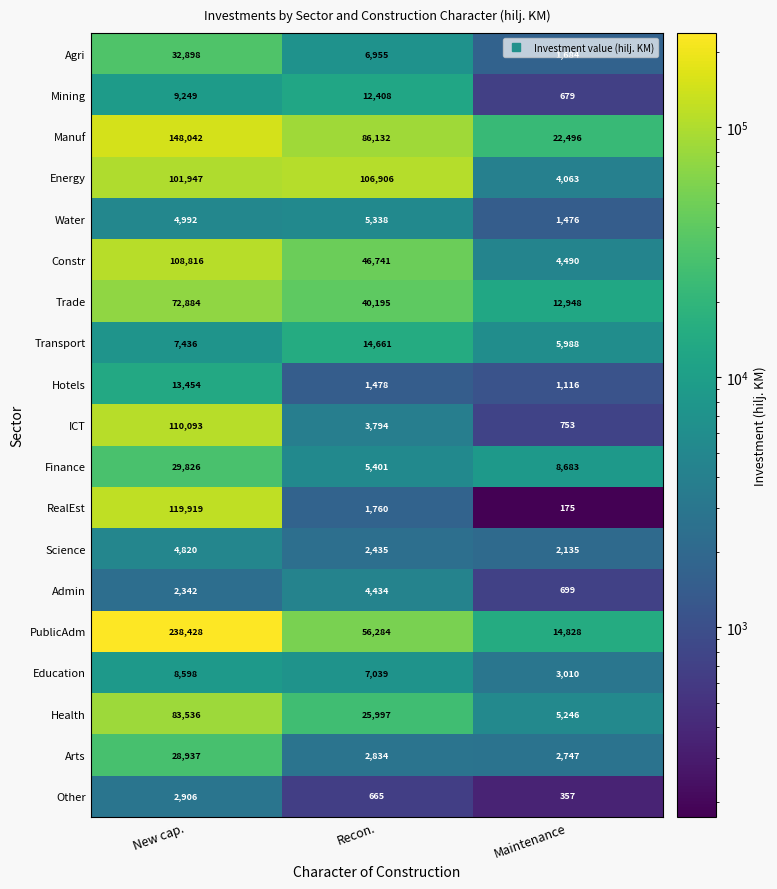

How many data points does each series have?

3